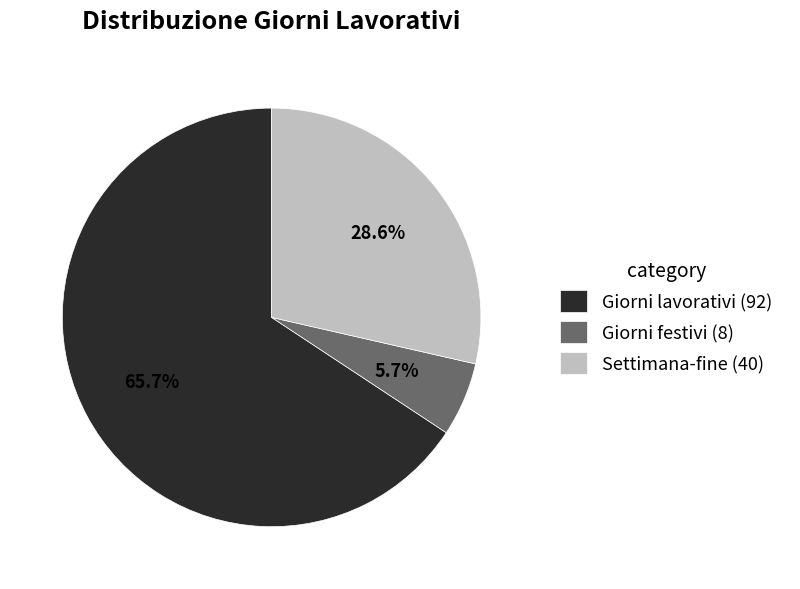

Do Giorni lavorativi (92) and Settimana-fine (40) together represent more than half of the pie?

Yes